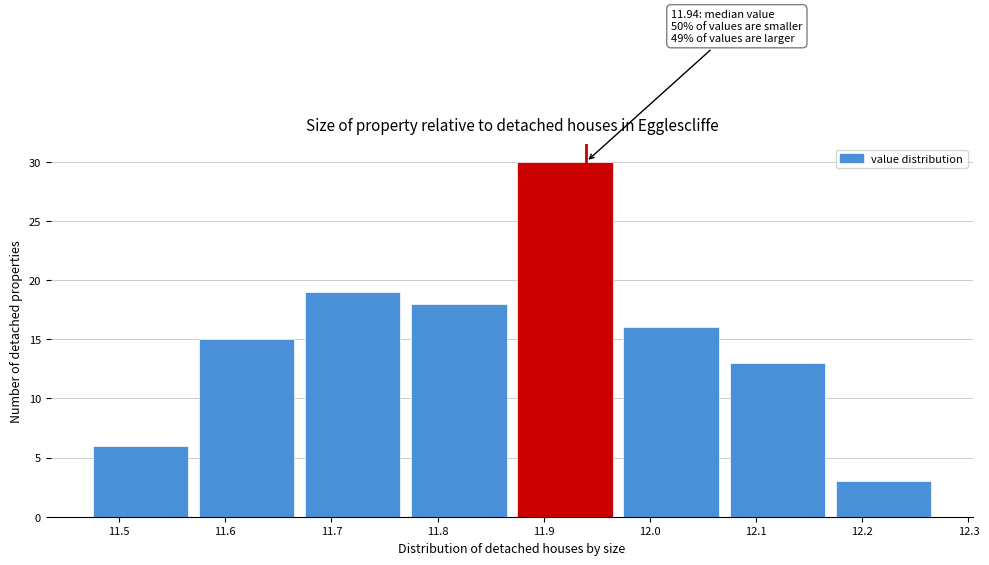

Which range on the x-axis has the tallest bar?

11.87 to 11.97